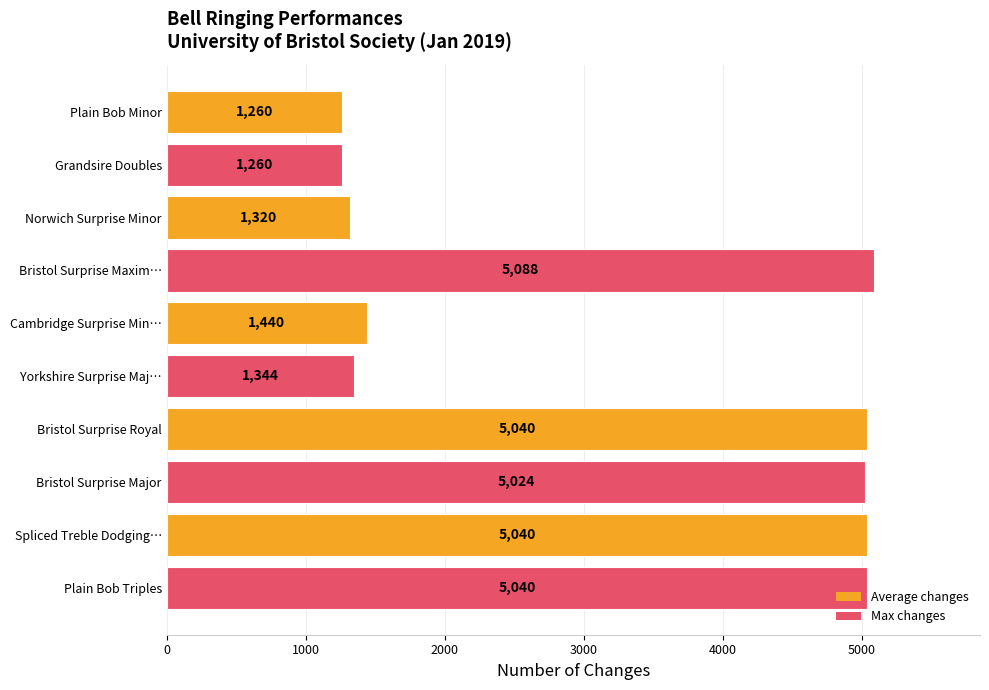

What is the label of the 2nd bar from the top?

Grandsire Doubles